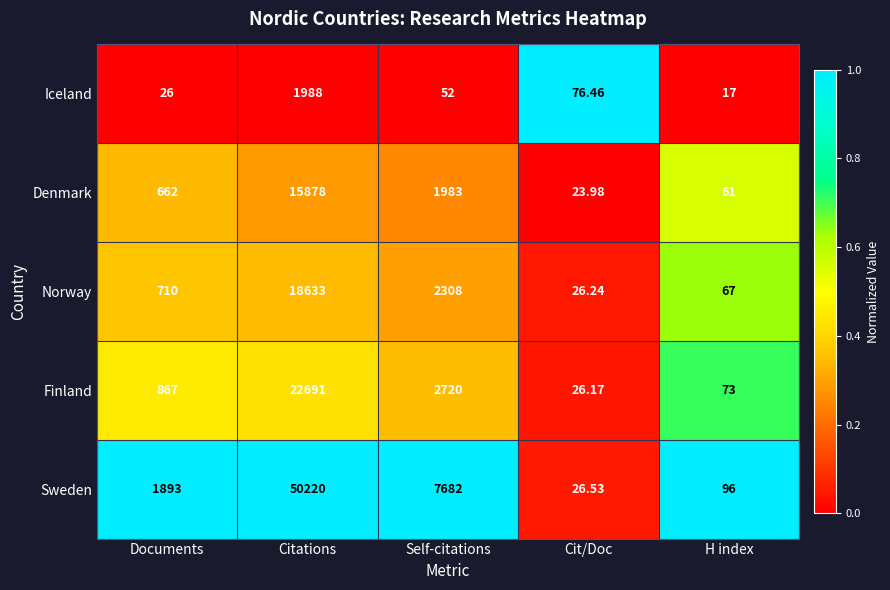

Between Citations and H index, which series saw the biggest shift?

Sweden